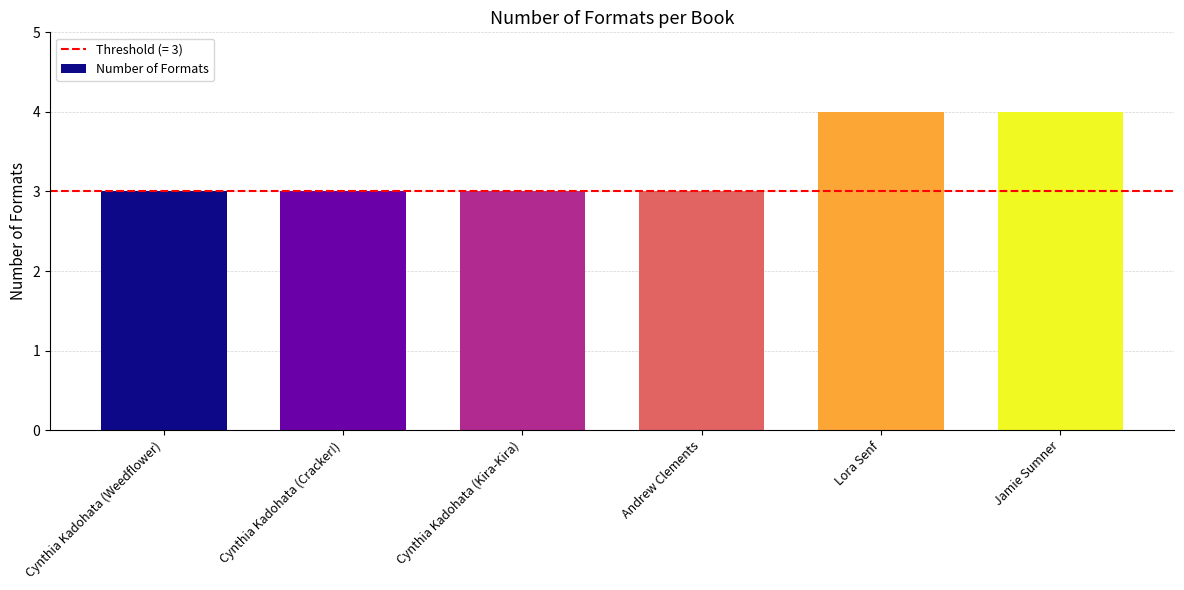

Reading left to right, list all the values displayed in this chart.

3	3	3	3	4	4